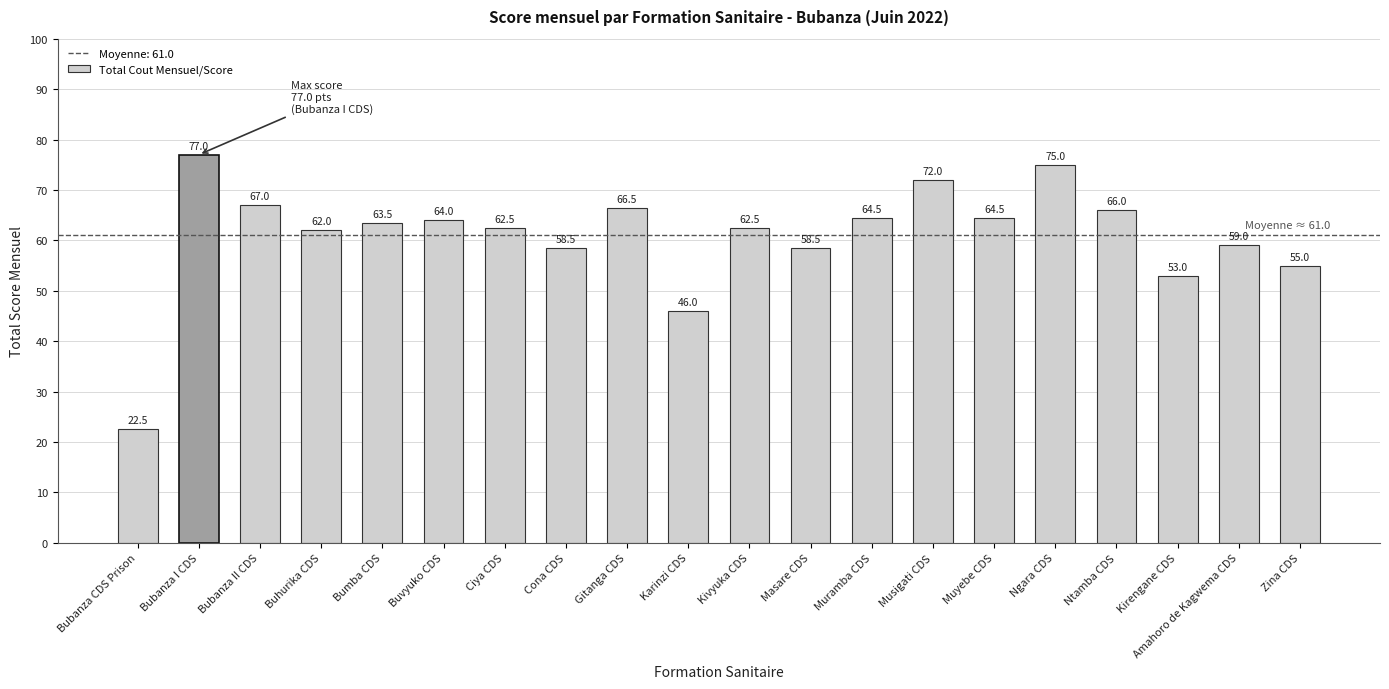

Approximately how many times larger is the value at Bubanza CDS Prison compared to Kivyuka CDS?

0.4